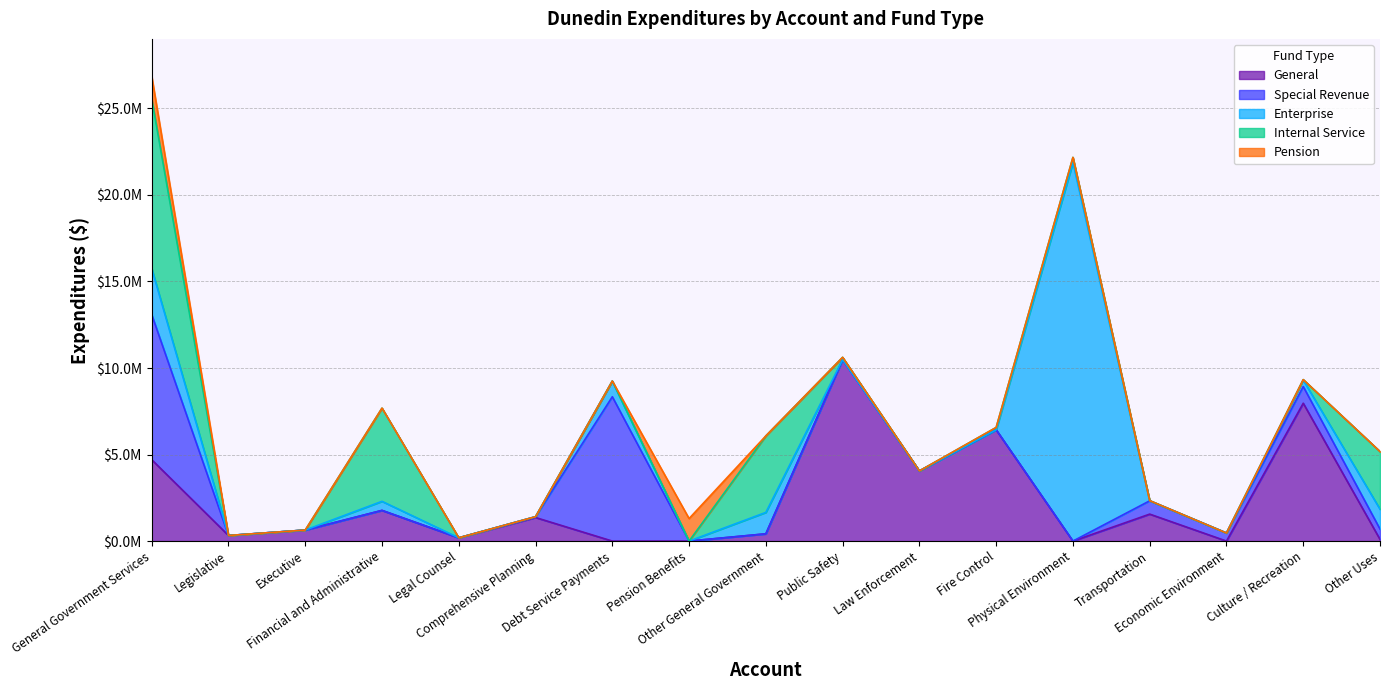

At how many categories does at least one series exceed 21026883?

1